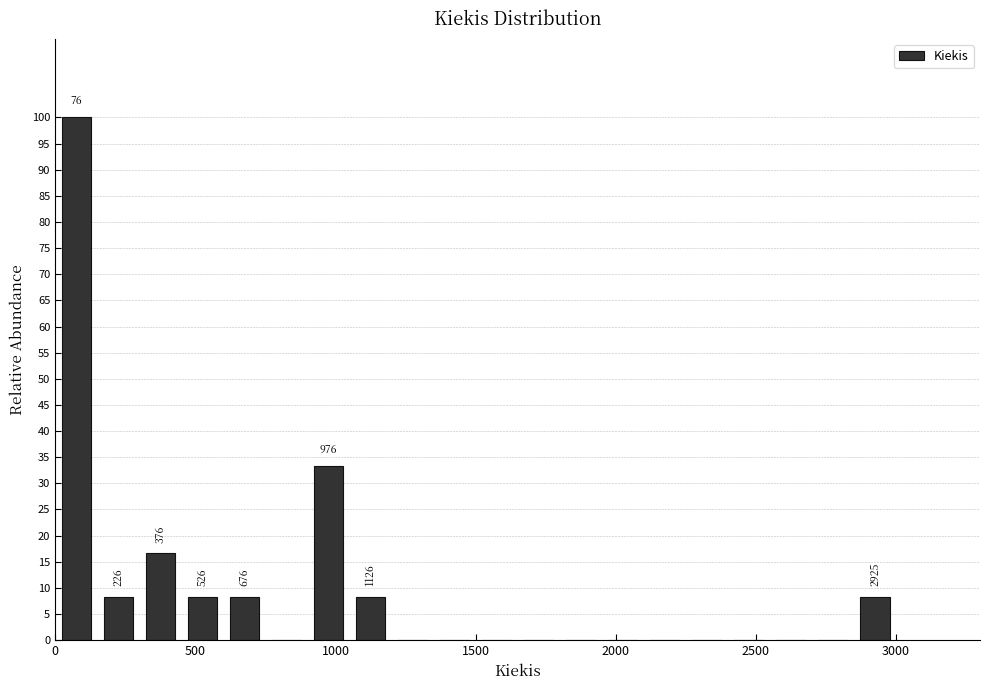

Around what value on the x-axis is the tallest bar? Give the approximate position of its centre, as read against the axis.

100